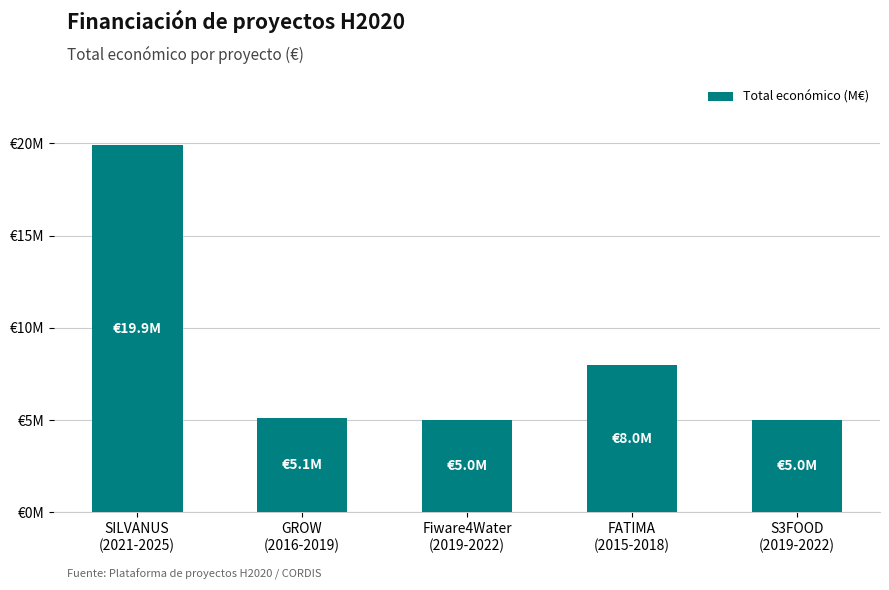

Reading left to right, what are all the values shown in this chart?

SILVANUS
(2021-2025)=19902190	GROW
(2016-2019)=5096919	Fiware4Water
(2019-2022)=4997945	FATIMA
(2015-2018)=7966697	S3FOOD
(2019-2022)=4998322